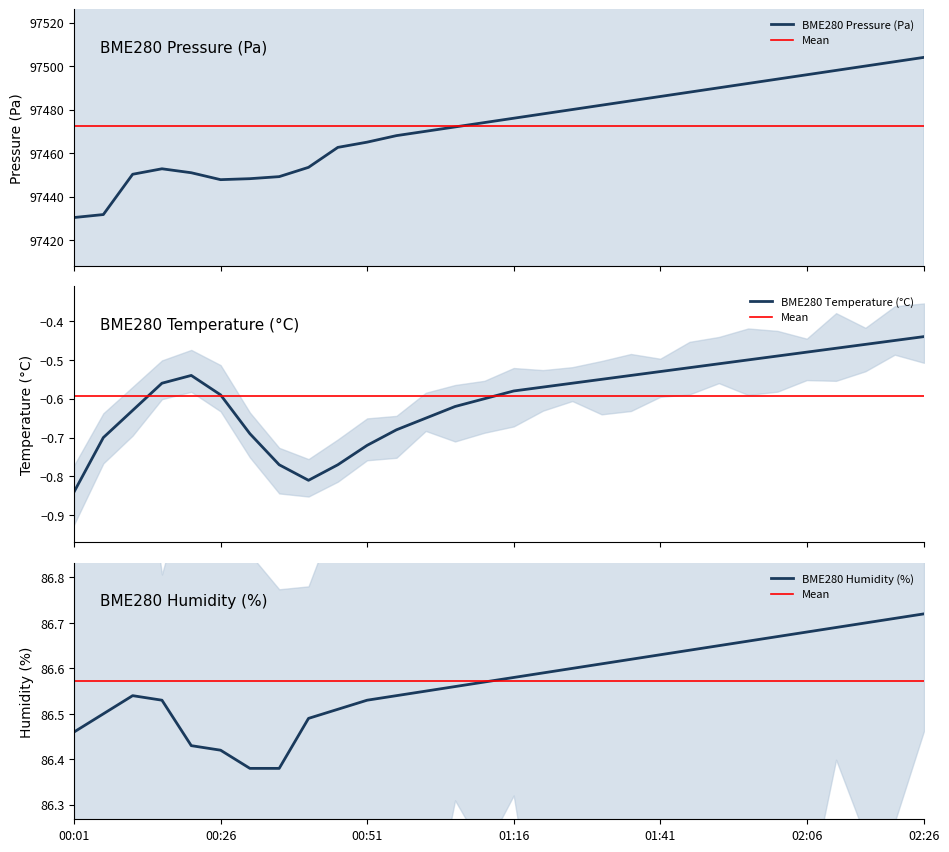

Reading left to right, transcribe all the data shown in this chart.

BME280_pressure: 97430.3	97431.7	97450.2	97452.8	97450.9	97447.8	97448.2	97449.1	97453.4	97462.6	97465.0	97468.0	97470.0	97472.0	97474.0	97476.0	97478.0	97480.0	97482.0	97484.0	97486.0	97488.0	97490.0	97492.0	97494.0	97496.0	97498.0	97500.0	97502.0	97504.0
BME280_temperature: -0.8	-0.7	-0.6	-0.6	-0.5	-0.6	-0.7	-0.8	-0.8	-0.8	-0.7	-0.7	-0.7	-0.6	-0.6	-0.6	-0.6	-0.6	-0.6	-0.5	-0.5	-0.5	-0.5	-0.5	-0.5	-0.5	-0.5	-0.5	-0.5	-0.4
BME280_humidity: 86.5	86.5	86.5	86.5	86.4	86.4	86.4	86.4	86.5	86.5	86.5	86.5	86.5	86.6	86.6	86.6	86.6	86.6	86.6	86.6	86.6	86.6	86.7	86.7	86.7	86.7	86.7	86.7	86.7	86.7